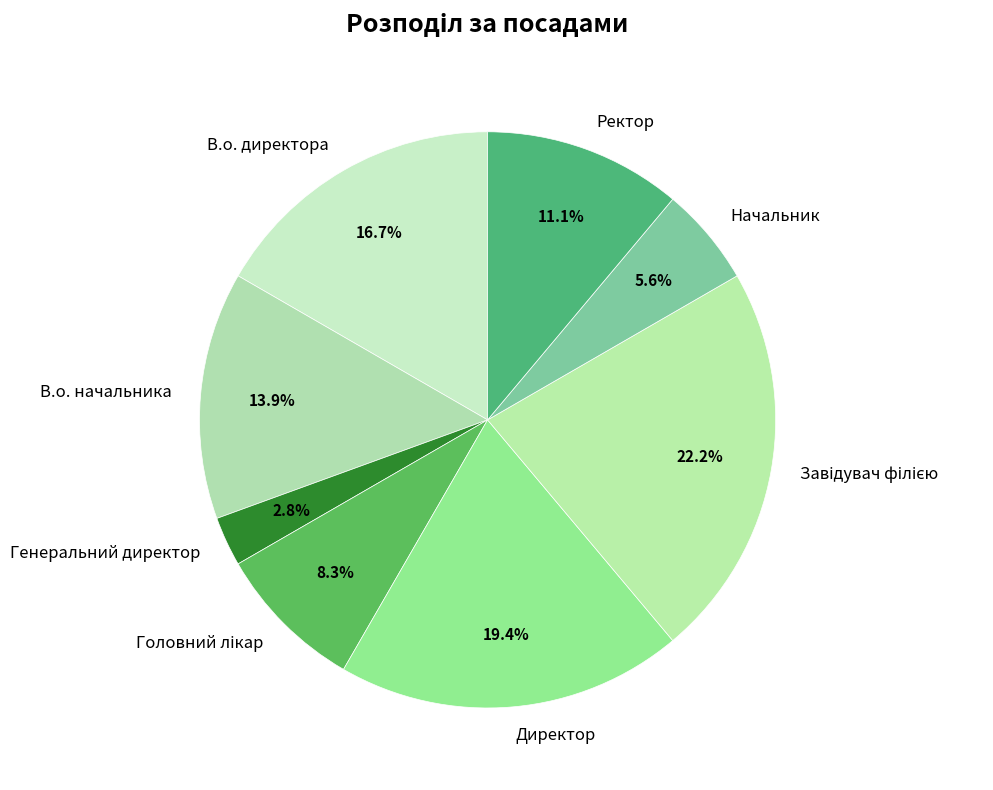

How many slices are in this pie chart?

8